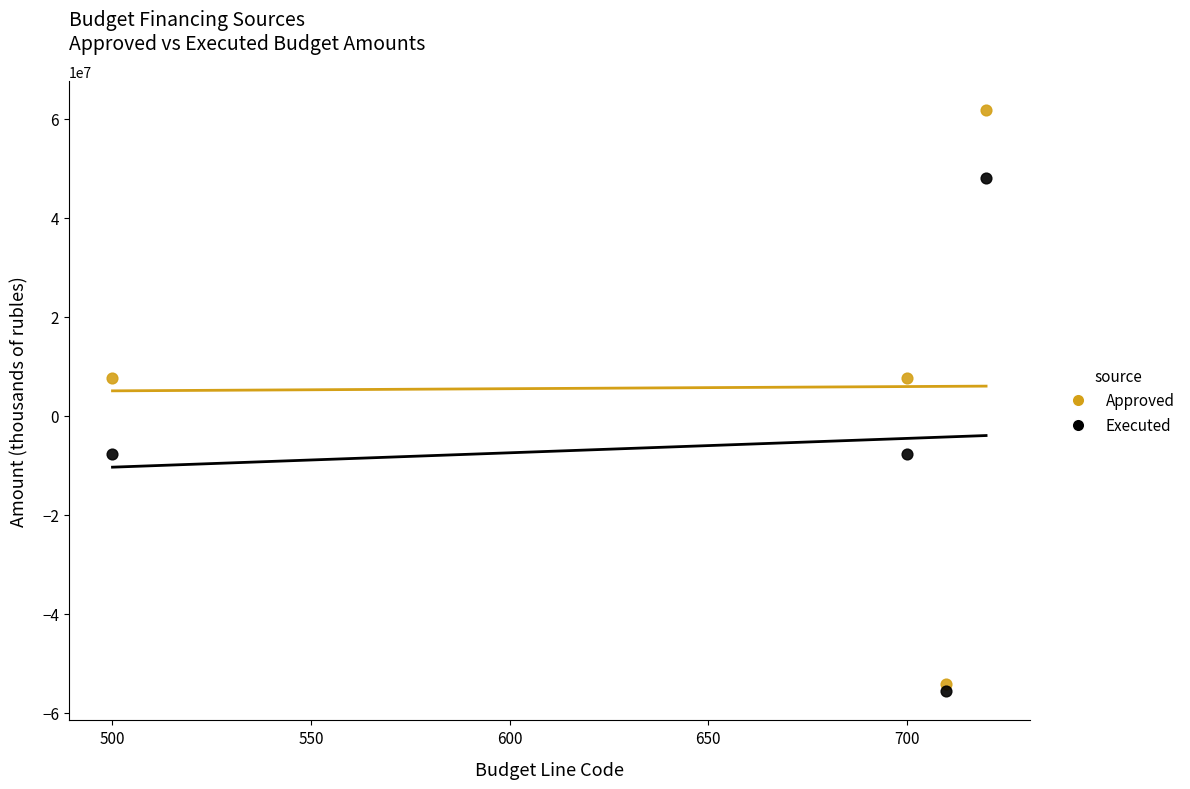

Which series reaches the minimum Y coordinate?

Executed